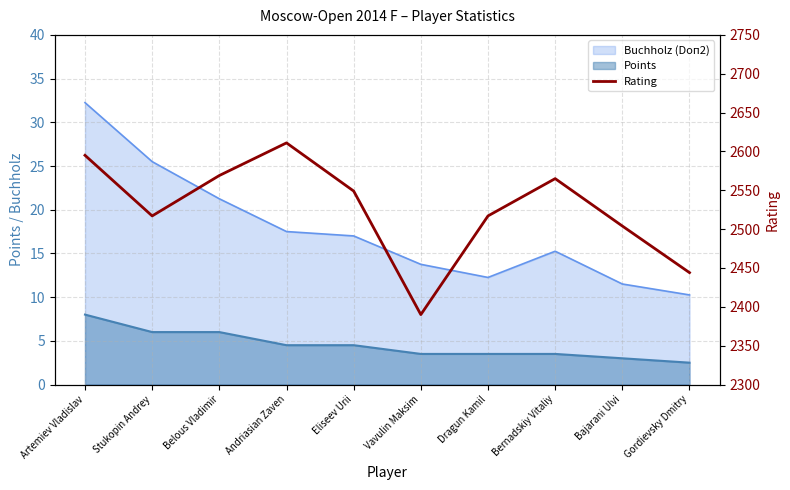

Where does the data first go above 2549?

Artemiev Vladislav